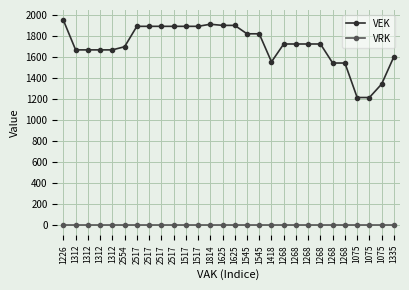

How many lines are shown in the chart?

2